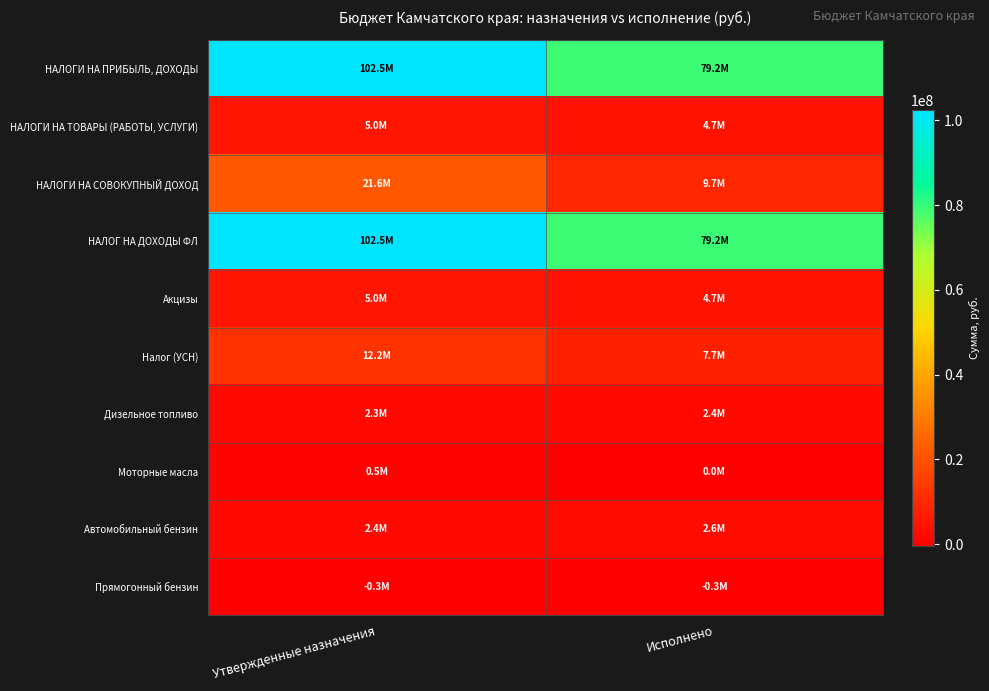

List the series in order of their peak value, lowest first.

Прямогонный бензин, Моторные масла, Дизельное топливо, Автомобильный бензин, НАЛОГИ НА ТОВАРЫ (РАБОТЫ, УСЛУГИ), Акцизы, Налог (УСН), НАЛОГИ НА СОВОКУПНЫЙ ДОХОД, НАЛОГИ НА ПРИБЫЛЬ, ДОХОДЫ, НАЛОГ НА ДОХОДЫ ФЛ